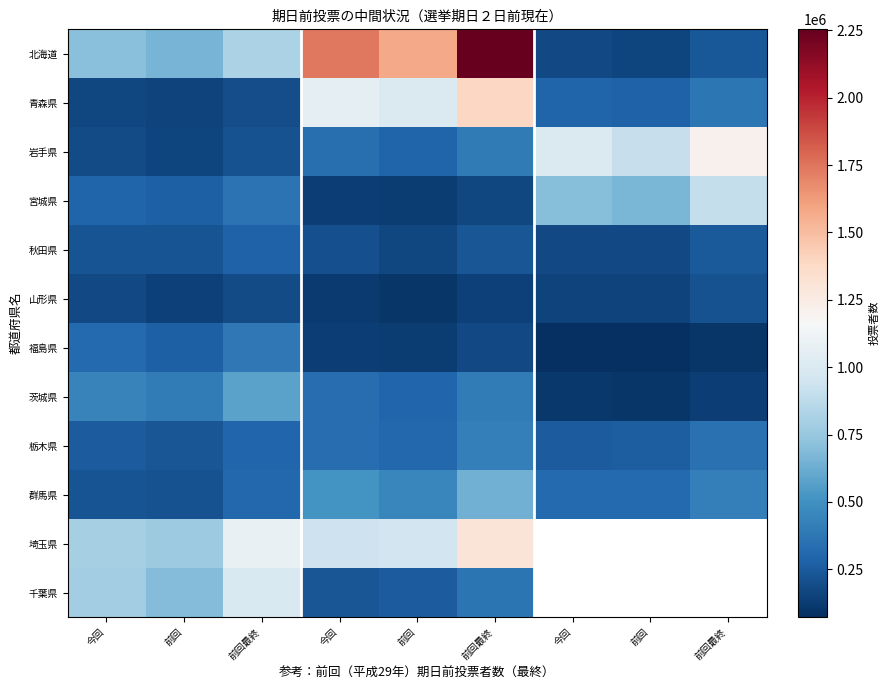

Read the 宮城県 value at 前回.

664908.0